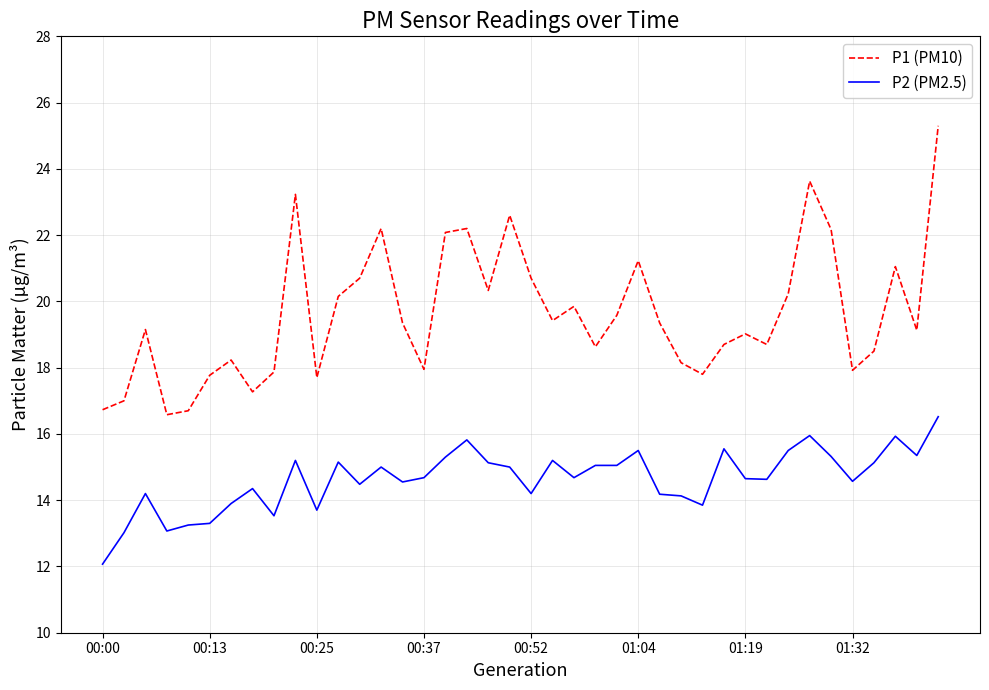

List the series in order of their overall mean, highest first.

P1 (PM10), P2 (PM2.5)